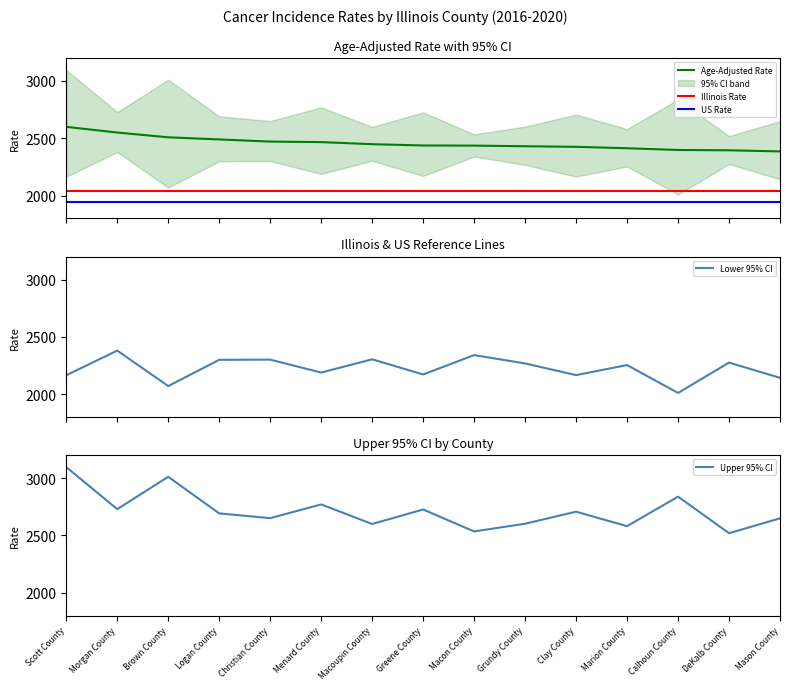

What is the sum of the Upper 95% CI values at Christian County and Clay County?

5357.5